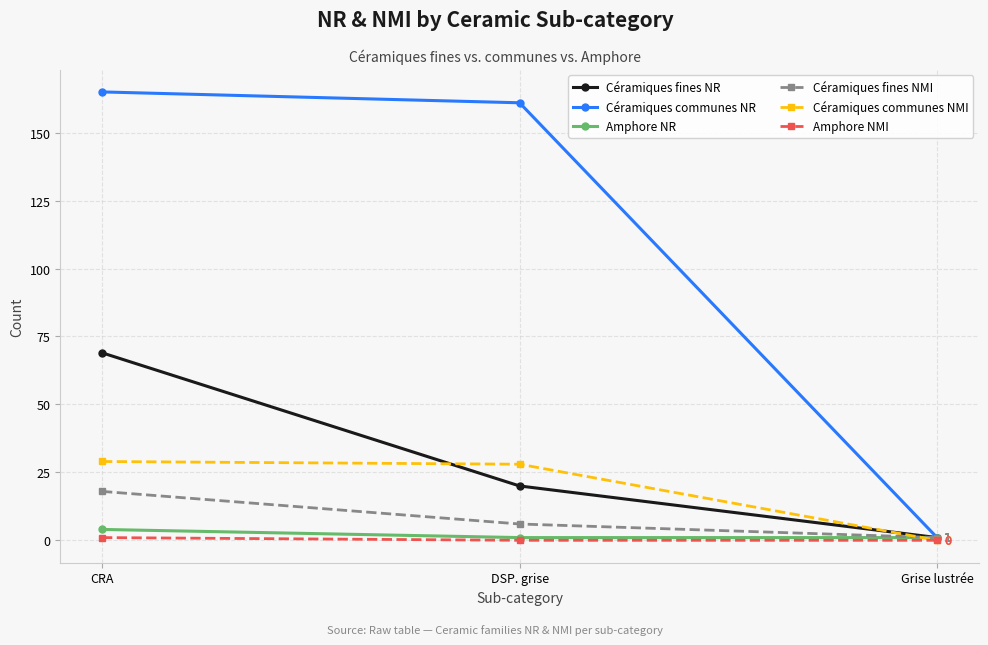

True or false: Céramiques fines NR has a value of 25 at CRA.

False